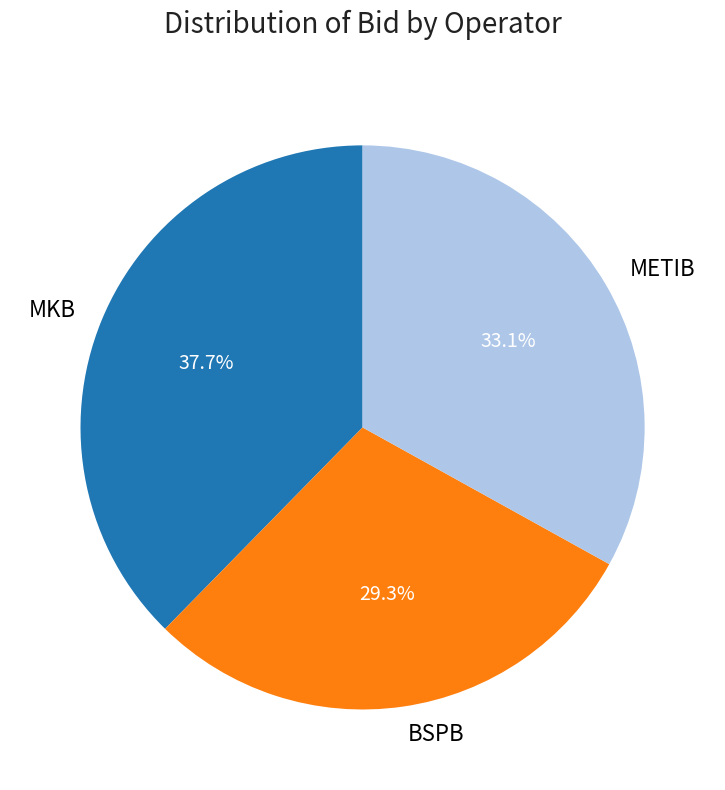

Between METIB and BSPB, which is larger?

METIB